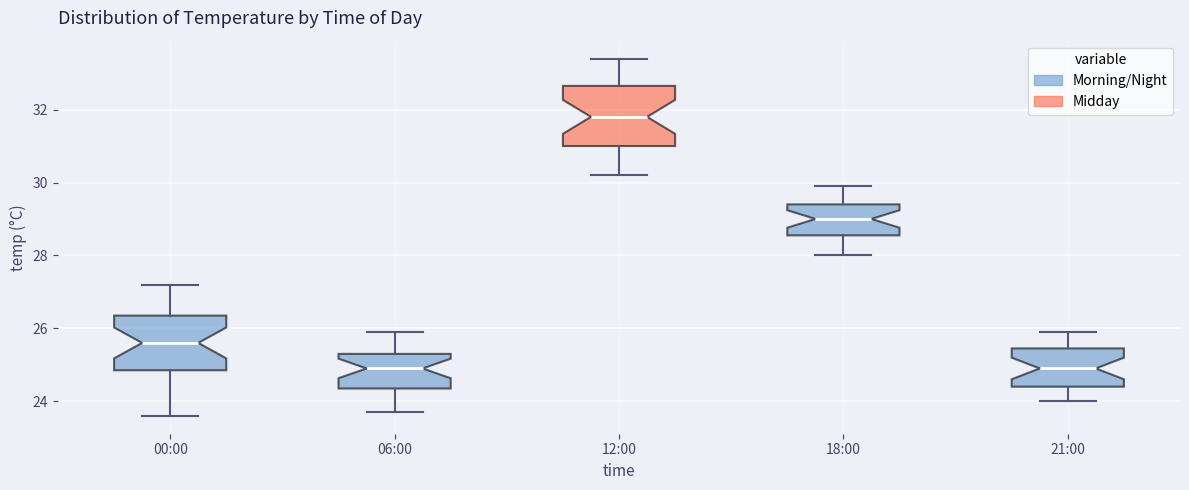

Reading left to right, transcribe this box plot: for each box, give where its median line is, the range the box spans, and where its two whiskers end, as read against the y-axis. The values are not printed on the chart, so give them approximately, as read against the axis.

00:00: median 25.6, box 24.8 to 26.4, whiskers 23.6 to 27.2
06:00: median 25.0, box 24.4 to 25.4, whiskers 23.8 to 26.0
12:00: median 31.8, box 31.0 to 32.6, whiskers 30.2 to 33.4
18:00: median 29.0, box 28.6 to 29.4, whiskers 28.0 to 30.0
21:00: median 25.0, box 24.4 to 25.4, whiskers 24.0 to 26.0